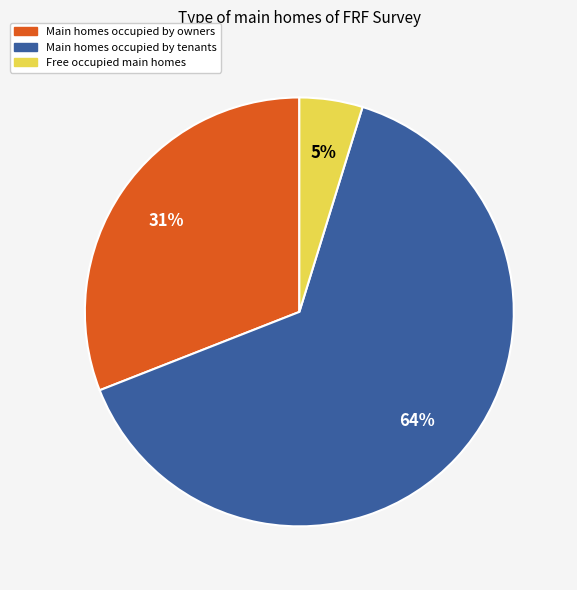

To the nearest percent, what is the average slice percentage?

33%